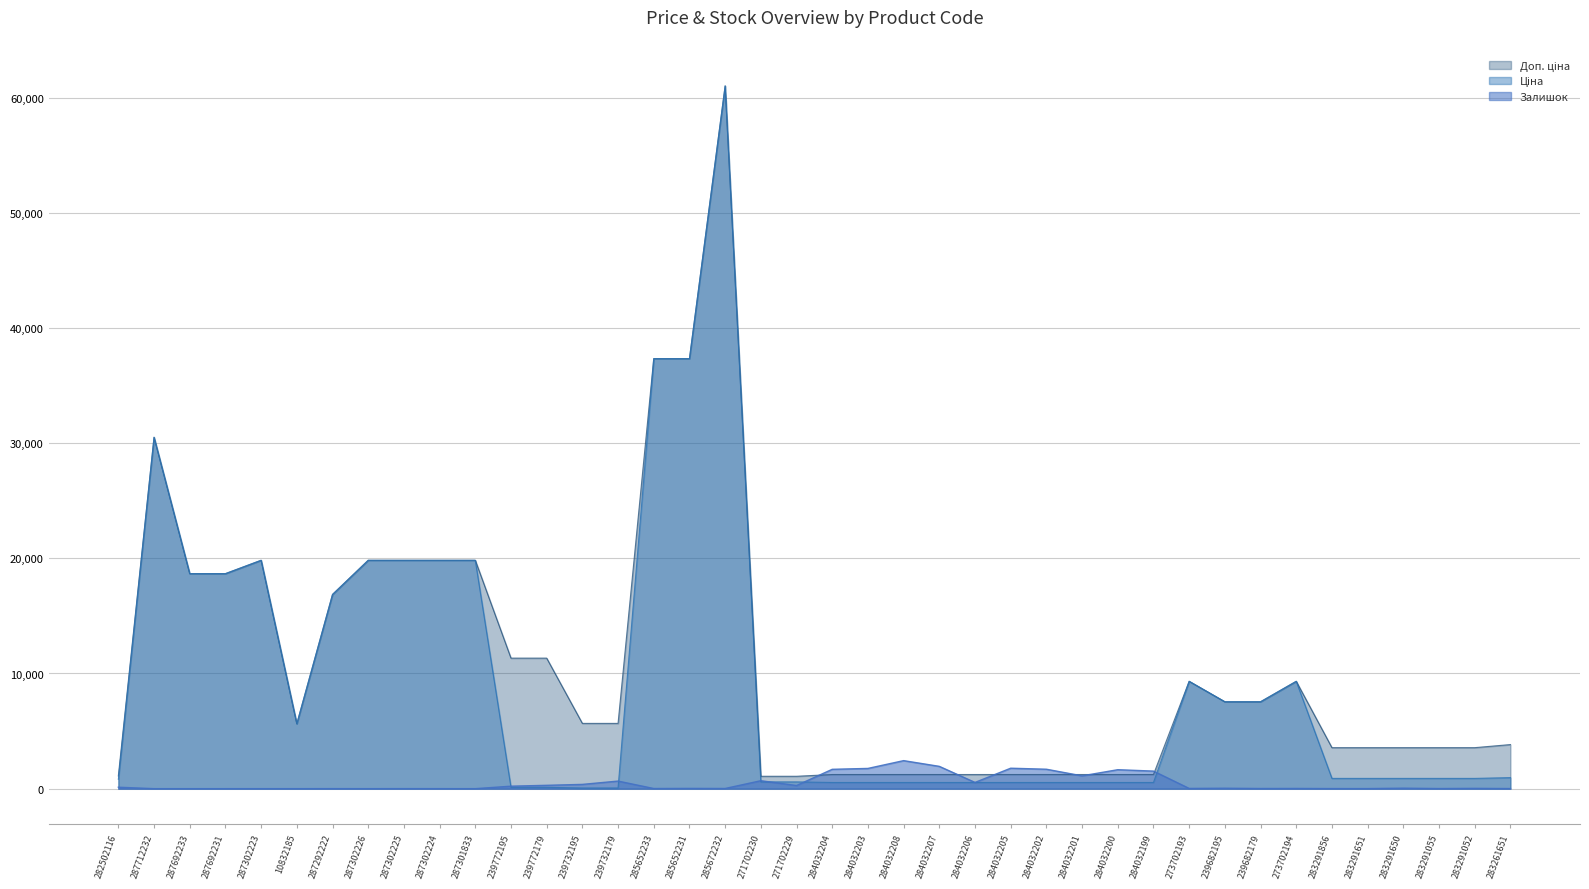

Which series changed the most between 284032203 and 283291052?

Доп. ціна